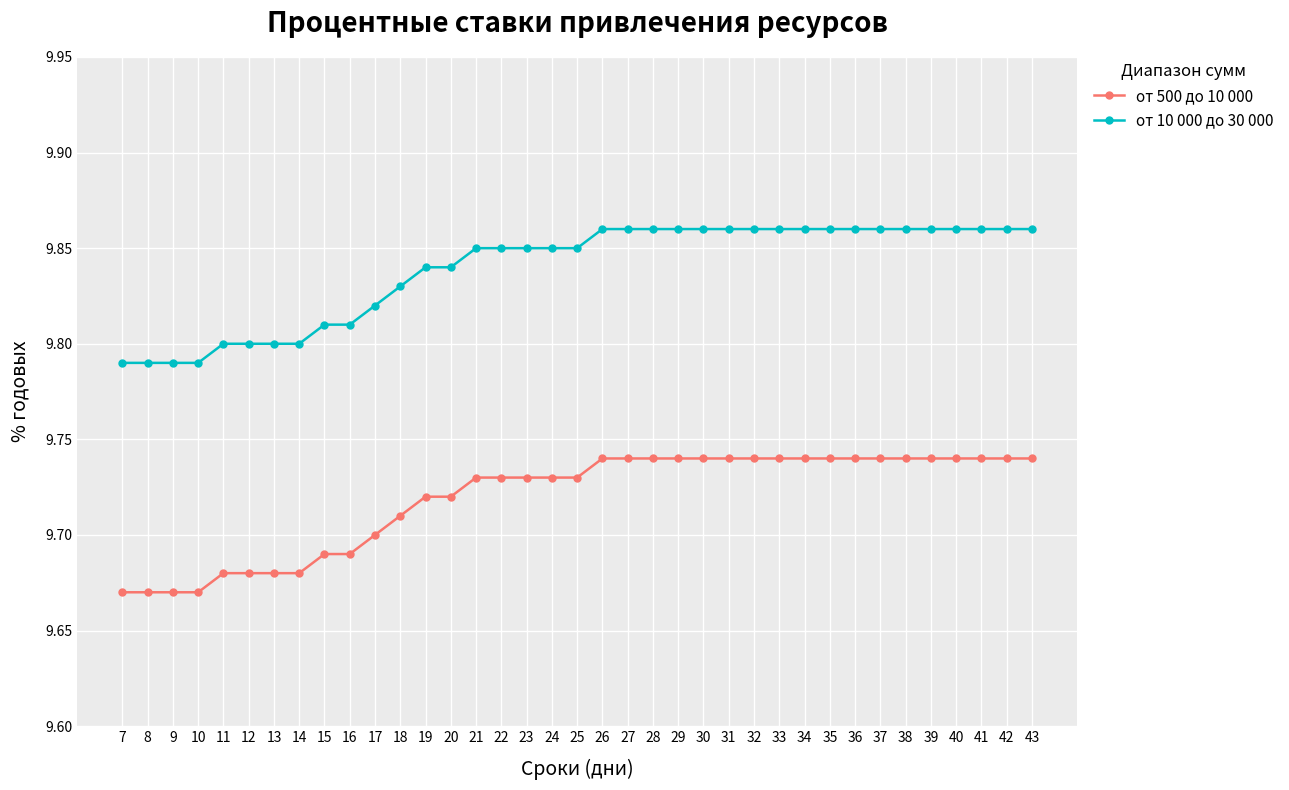

True or false: от 500 до 10 000 and от 10 000 до 30 000 cross at least once.

False